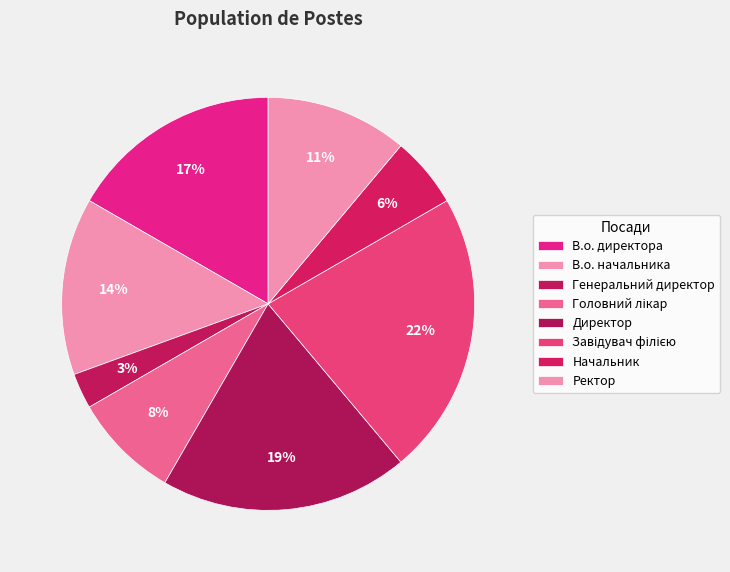

How many slices are in this pie chart?

8